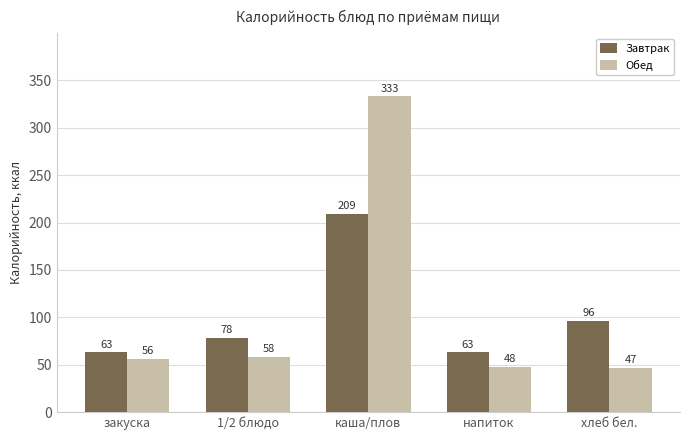

What is the sum of the Завтрак values at каша/плов and напиток?

272